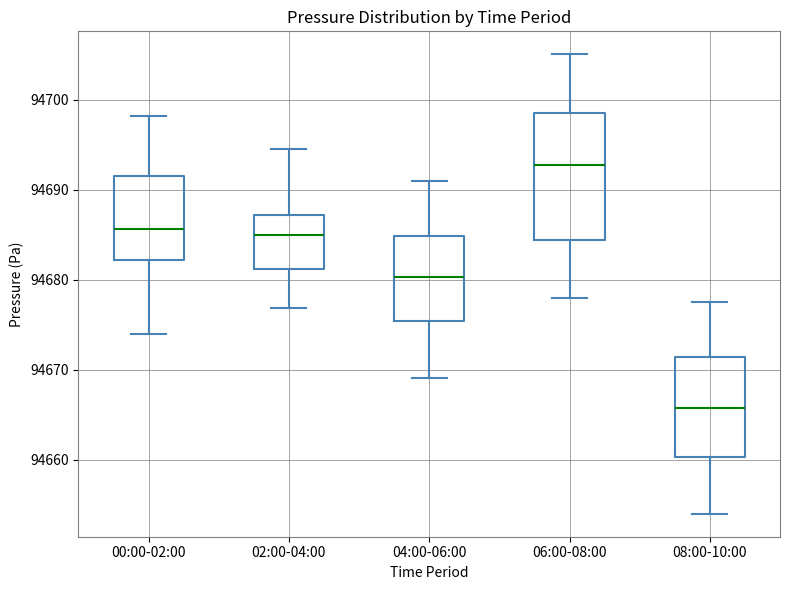

Where does the upper whisker of the box for 08:00-10:00 end on the y-axis? The values are not printed on the chart, so give them approximately, as read against the axis.

94678